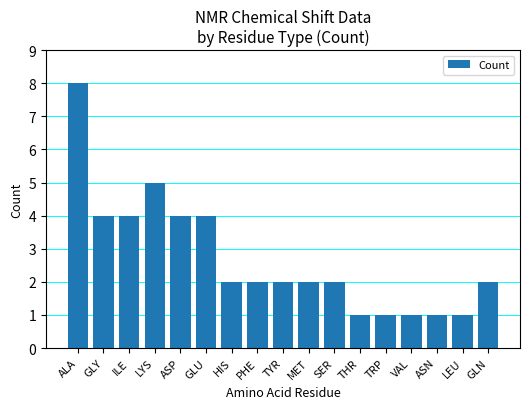

Approximately how many times larger is the value at ILE compared to THR?

4.0